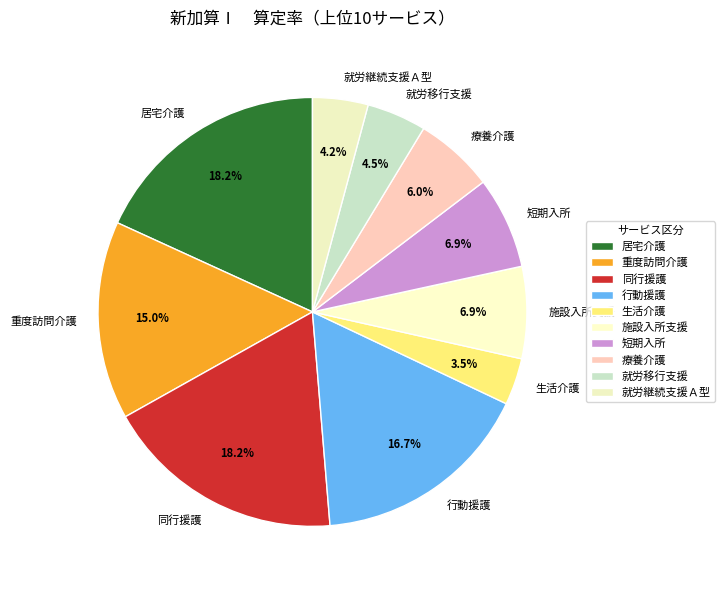

To the nearest percent, what is the difference between the largest and smallest slice percentages?

15%